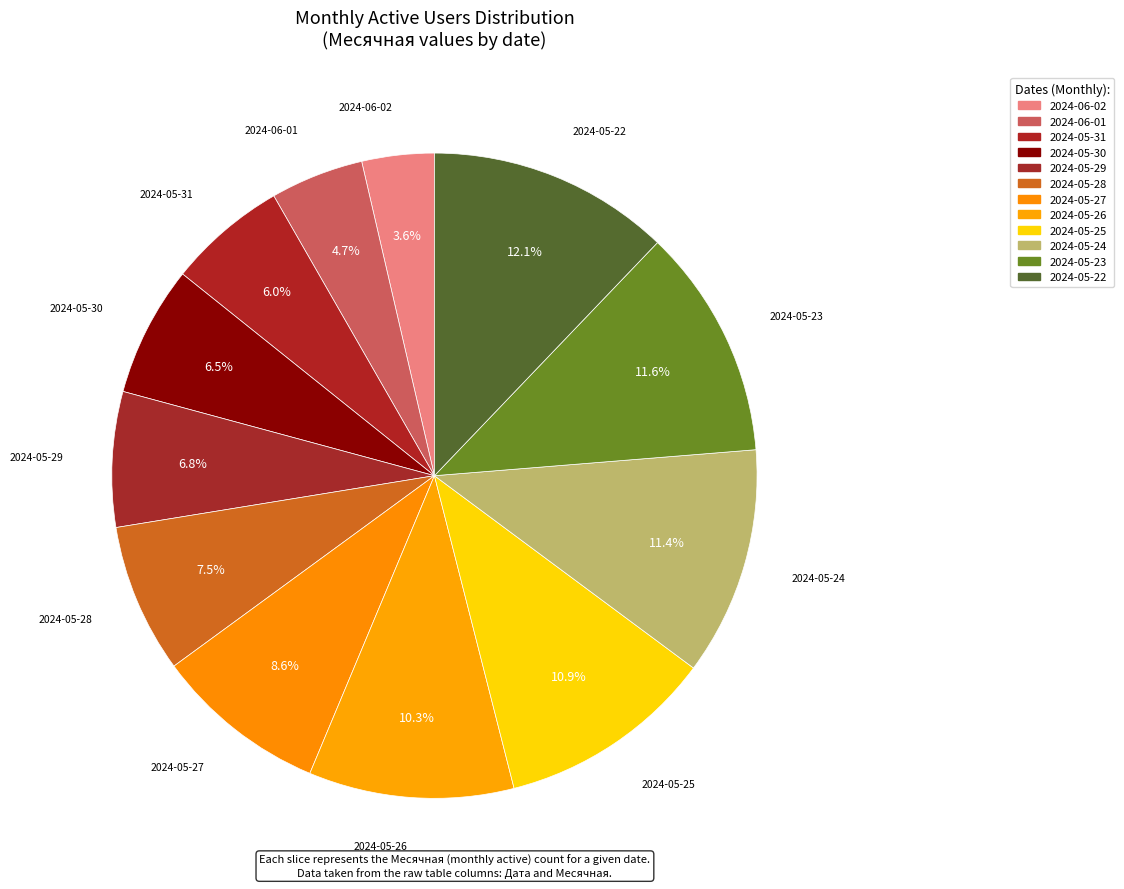

How many slices are in this pie chart?

12